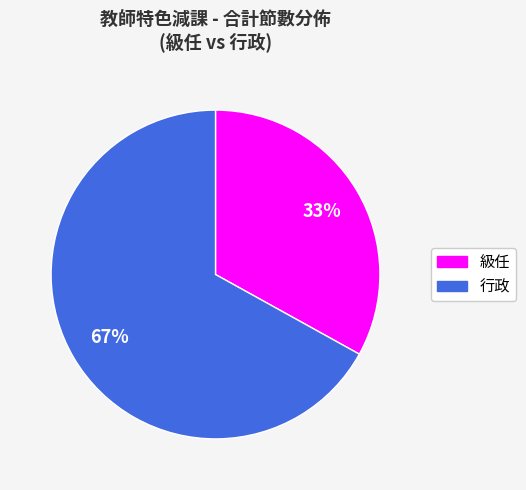

Does any single category account for the majority?

Yes